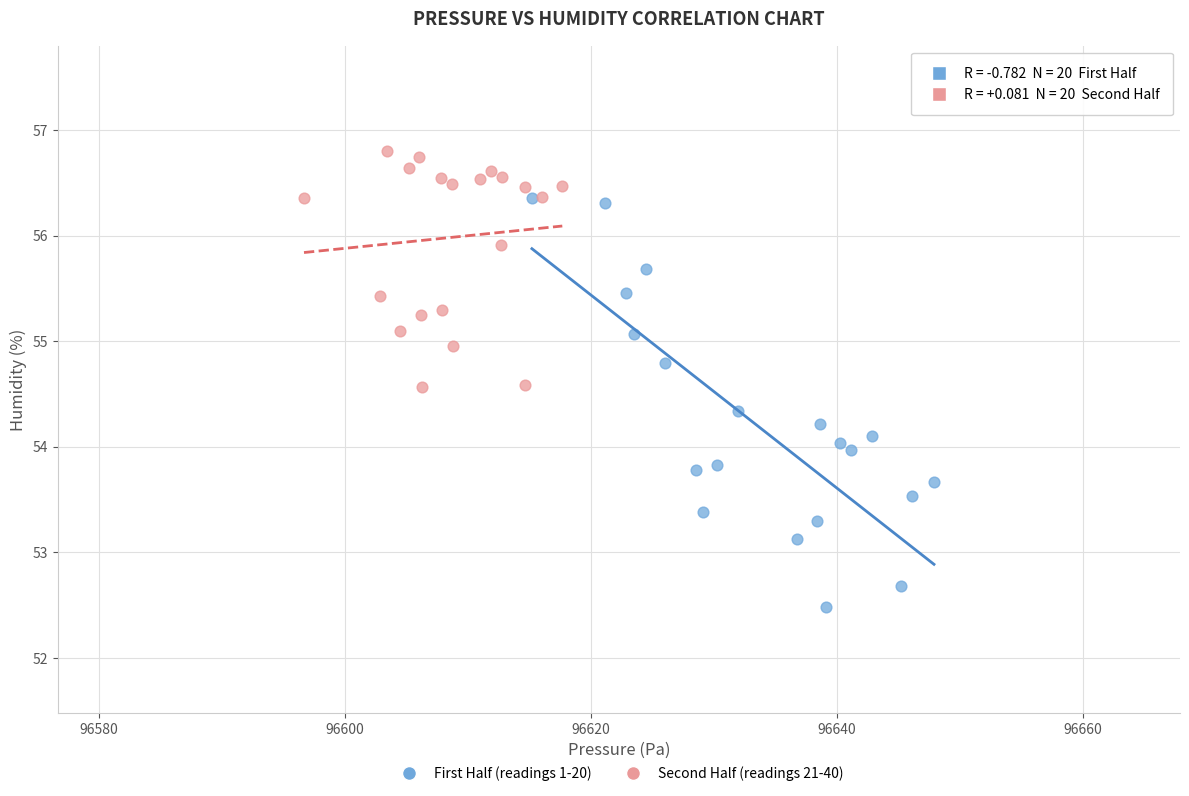

Which series has the widest spread of Y values?

First Half (readings 1-20)